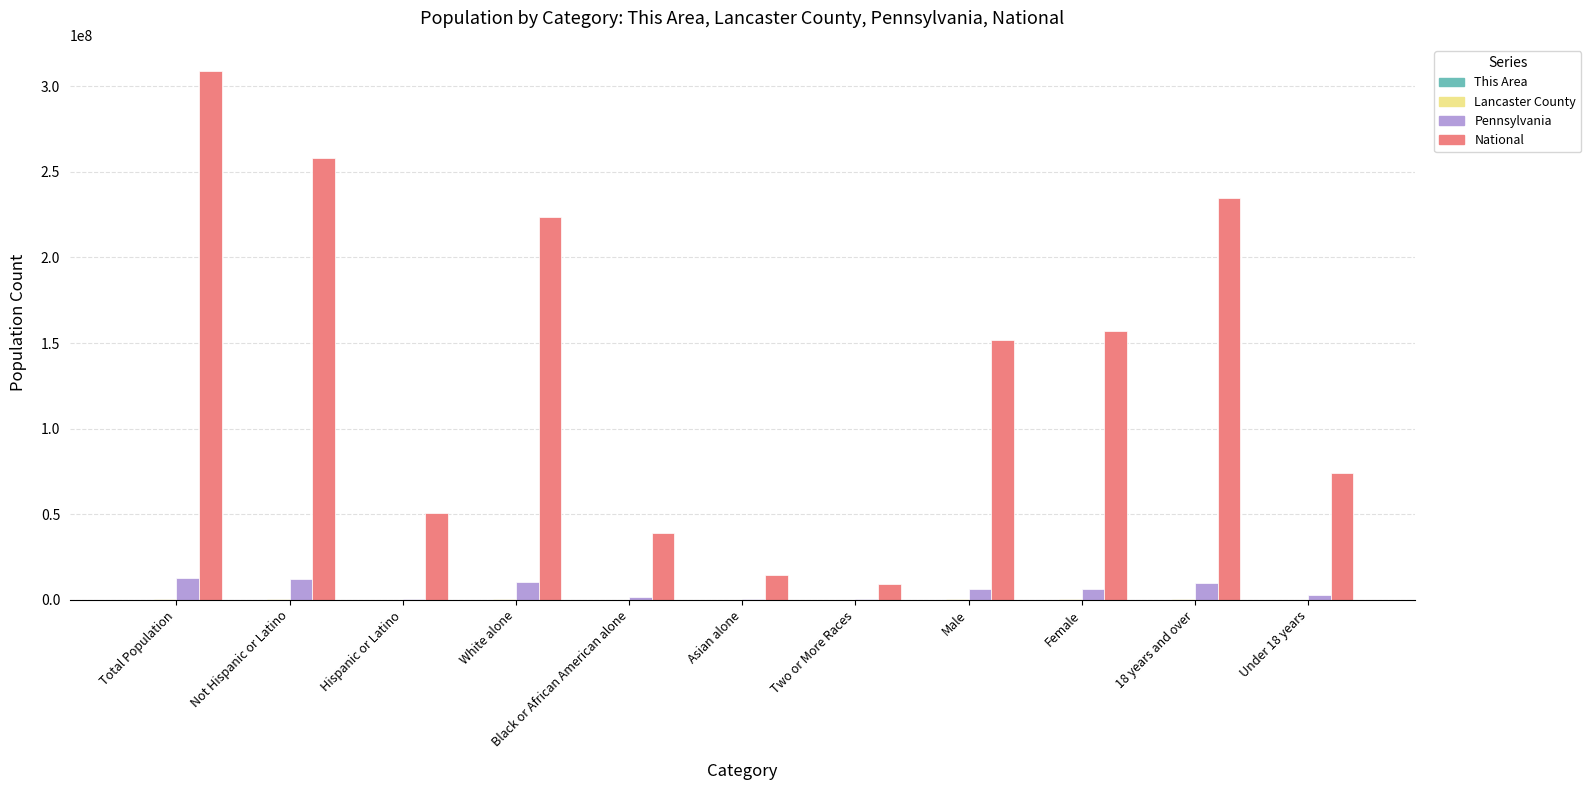

Which series has the largest total across all categories?

National